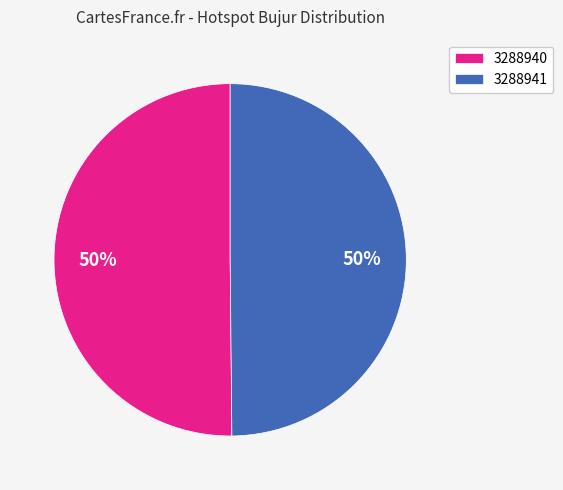

Approximately how many times larger is the value at 3288940 compared to 3288941?

1.0